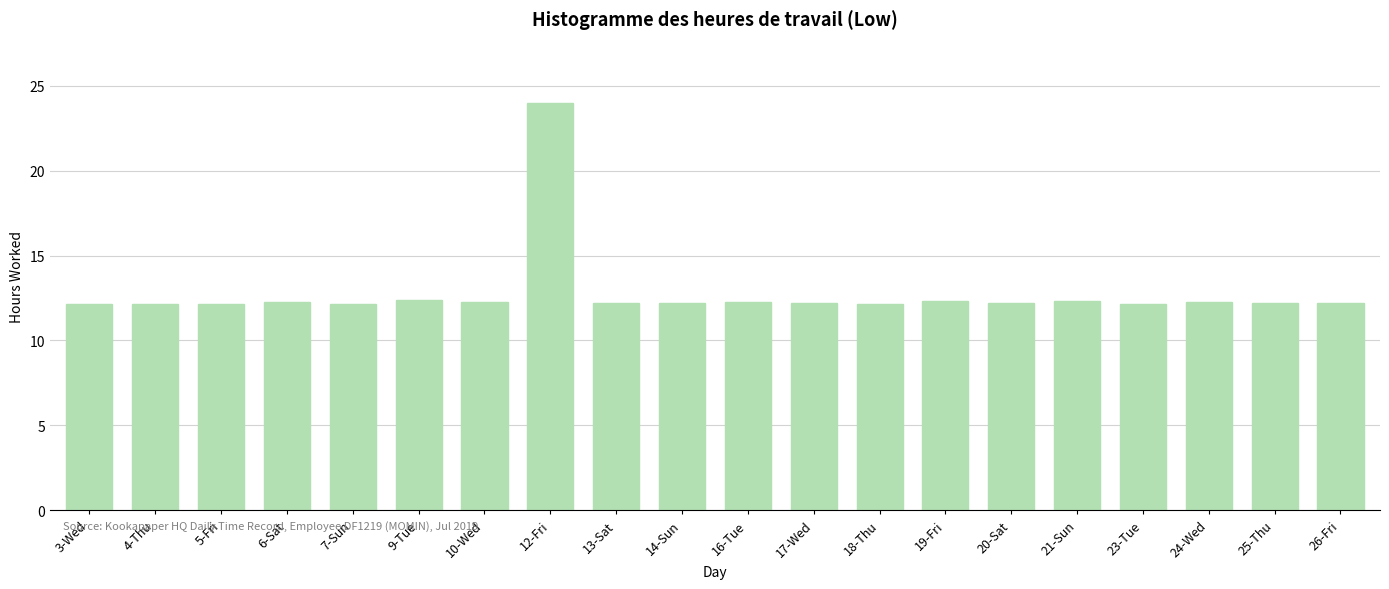

At which category does the chart reach its peak across all series?

12-Fri